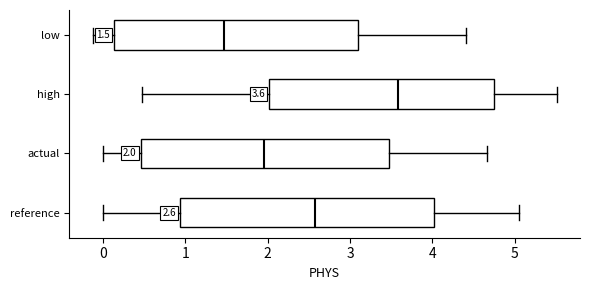

Which box has the furthest to the left median line?

low